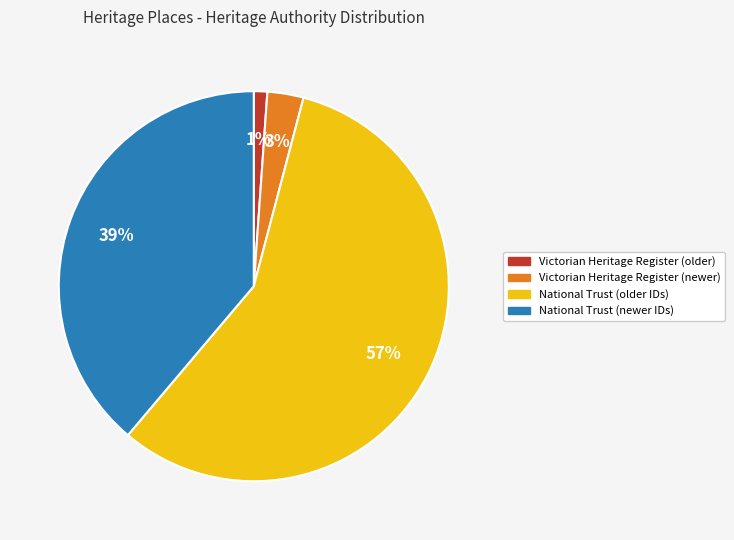

To the nearest percent, what percentage of the pie is National Trust (older IDs)?

57%